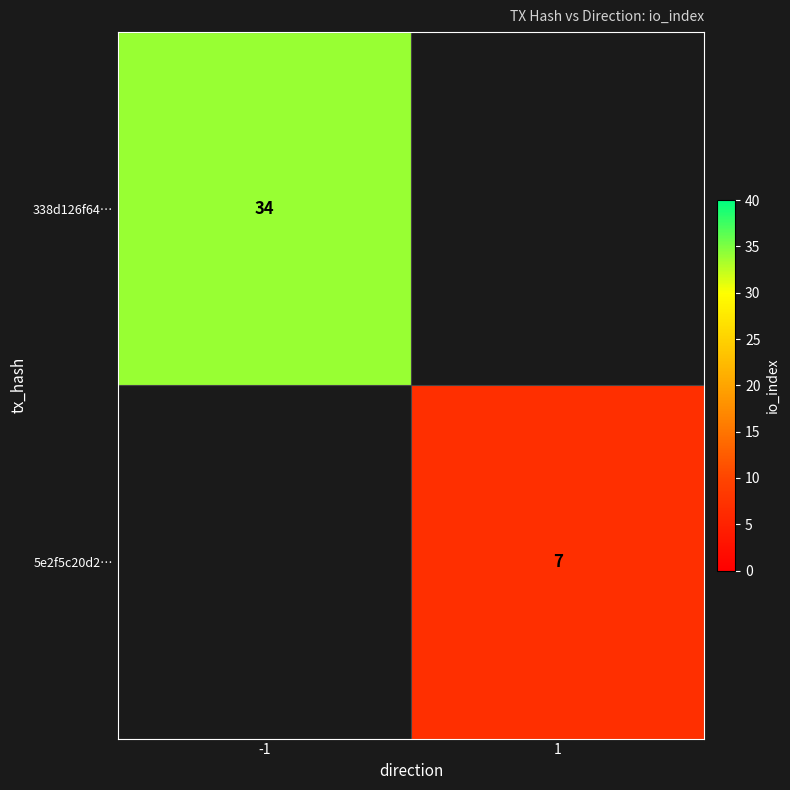

Which label corresponds to the smallest value in the chart?

1